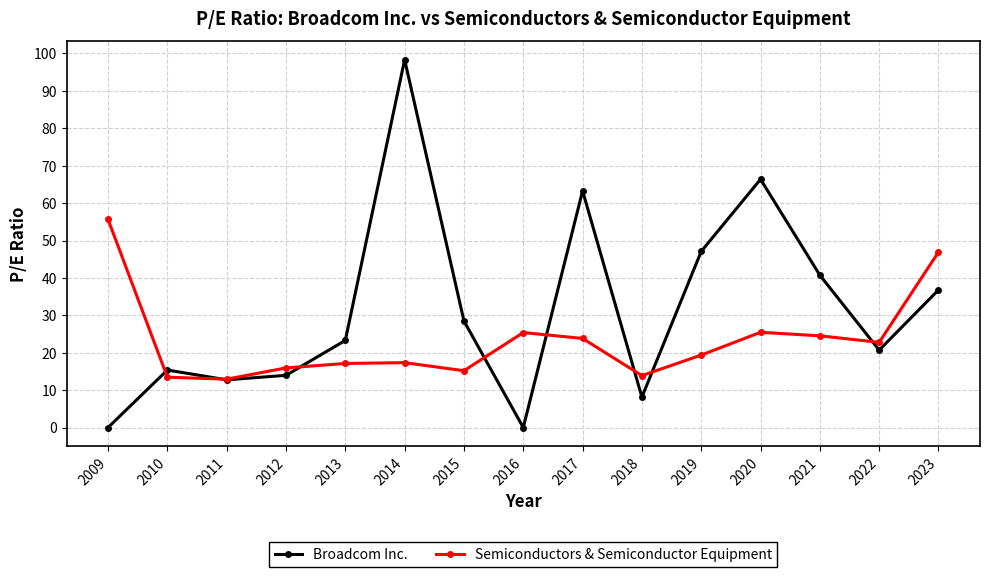

What is the total value across all series at 2018?

22.0